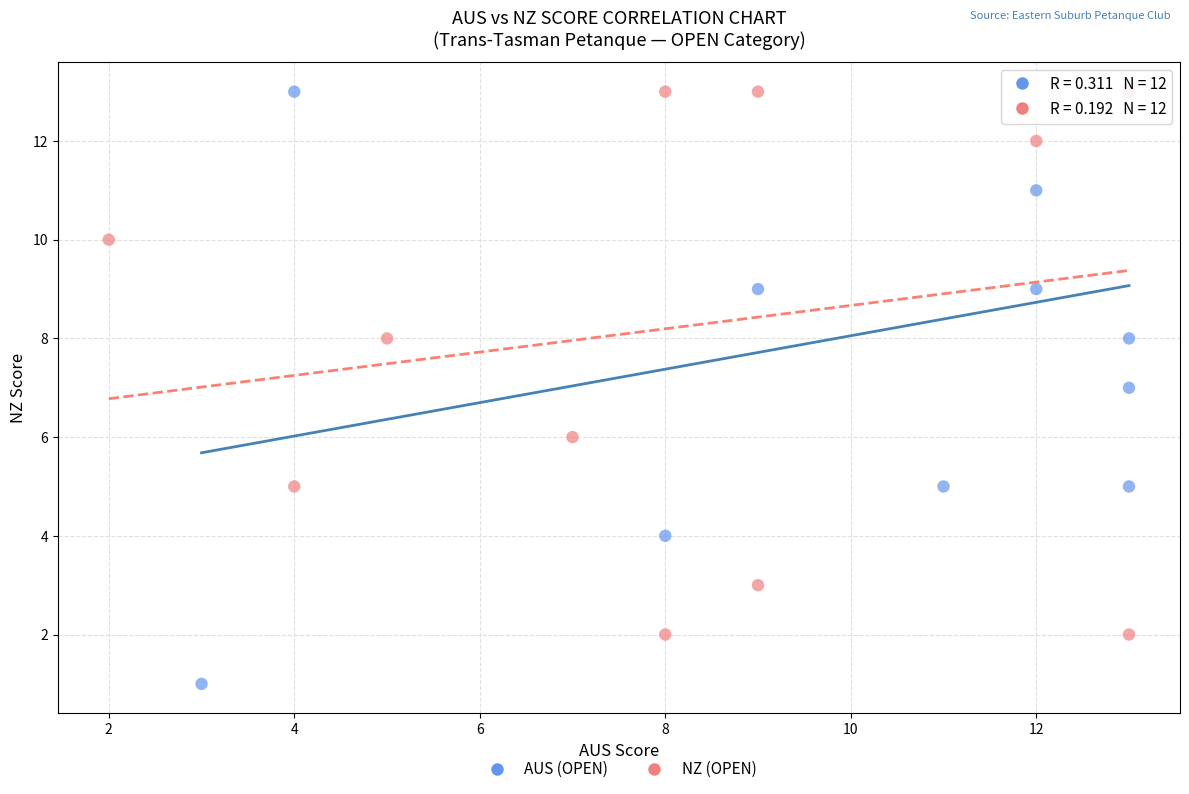

Which series reaches the minimum Y coordinate?

AUS (OPEN)